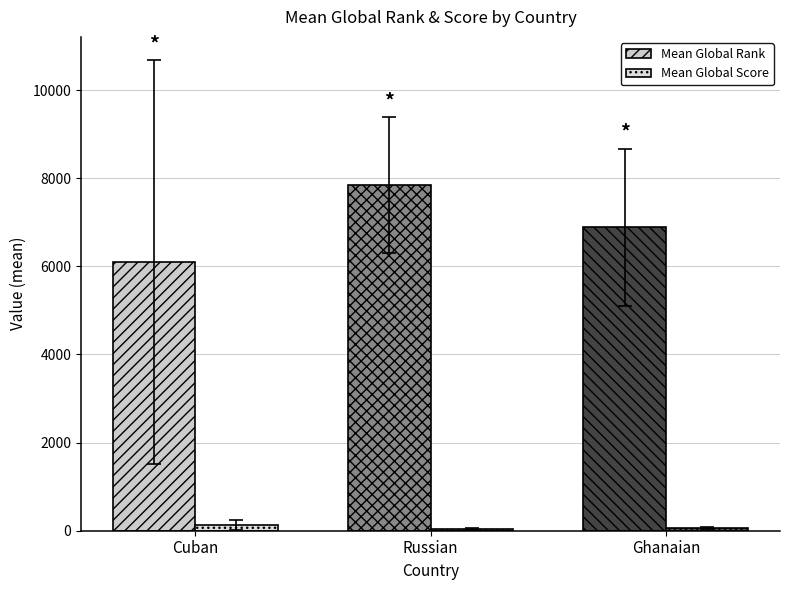

What is the sum of the Mean Global Score values at Ghanaian and Russian?

100.9